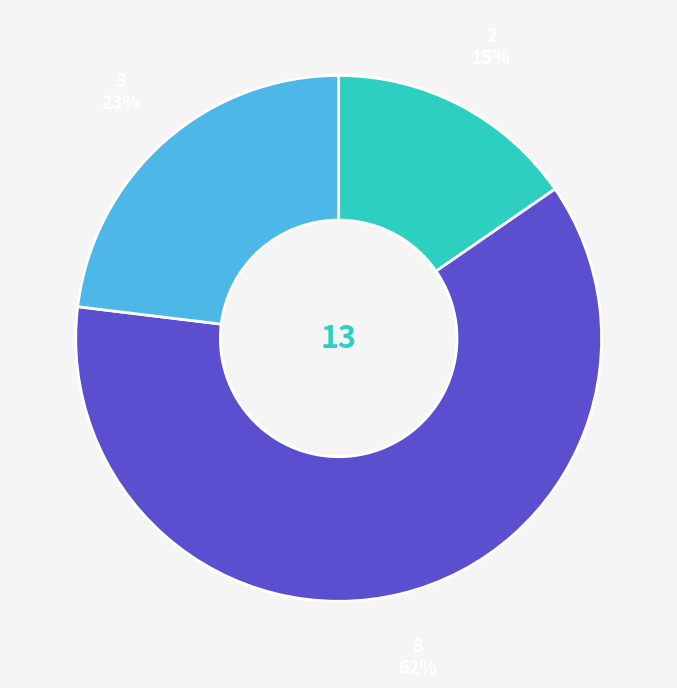

Does any single category account for the majority?

Yes